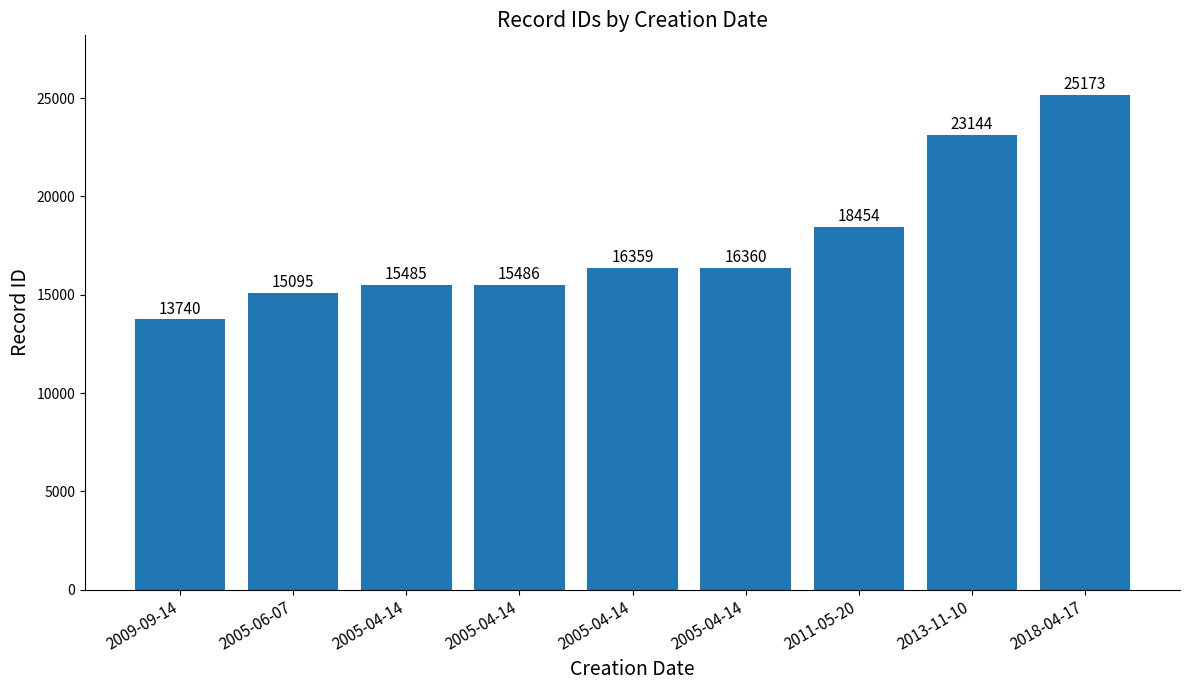

What is the maximum value shown in the chart?

25173